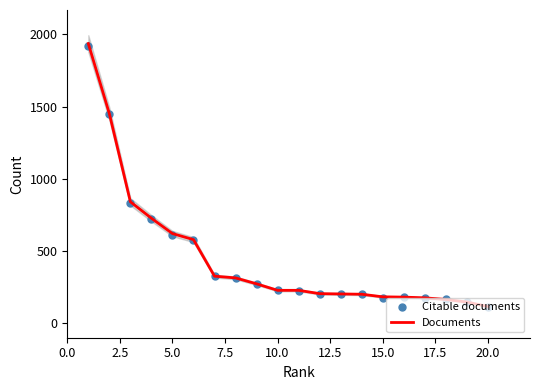

Which series has the widest spread of Y values?

Documents